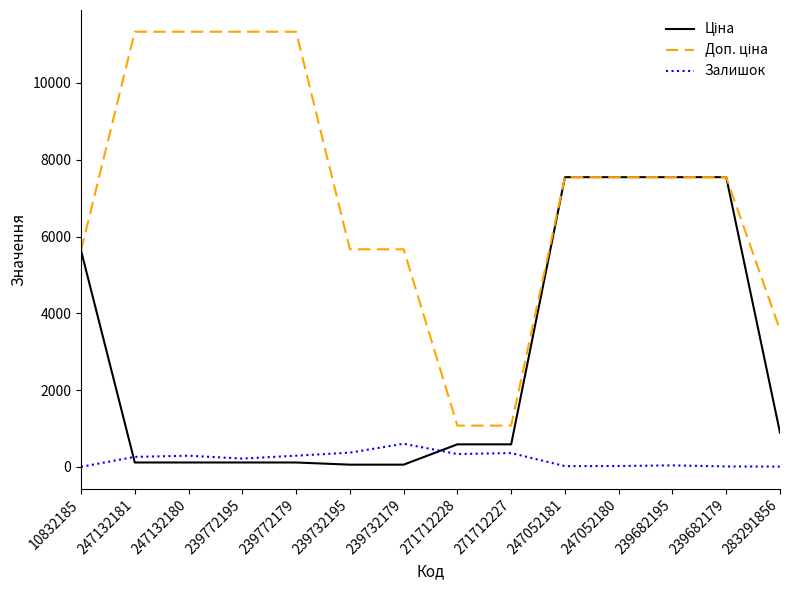

What is the maximum value shown in the chart?

11334.0